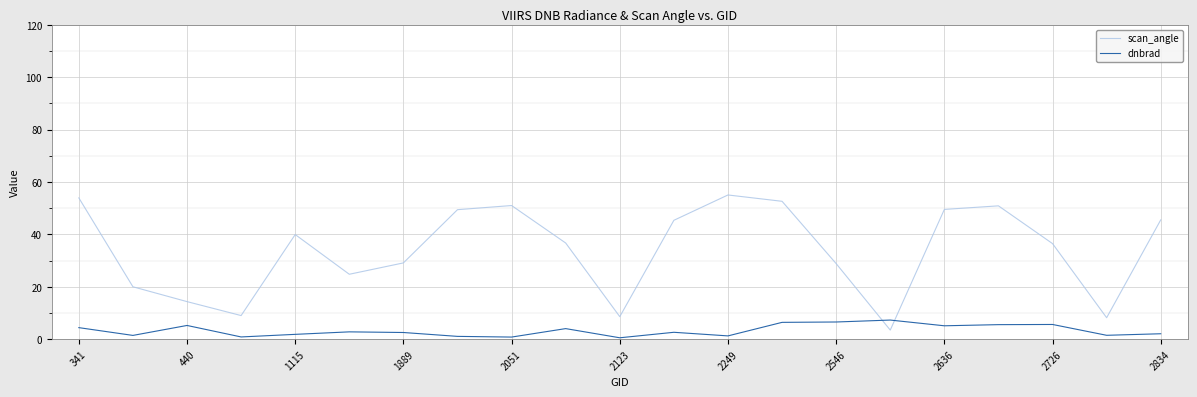

What are all the series names shown in the legend?

scan_angle, dnbrad